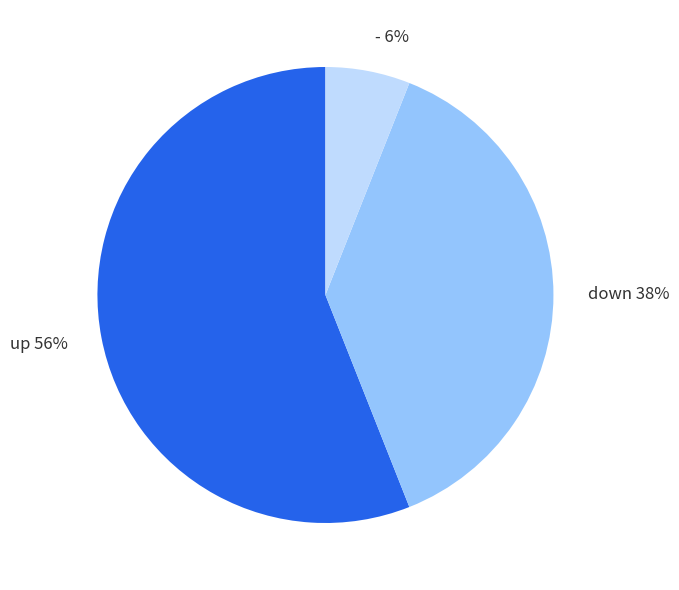

What is the smallest slice in the pie chart?

-